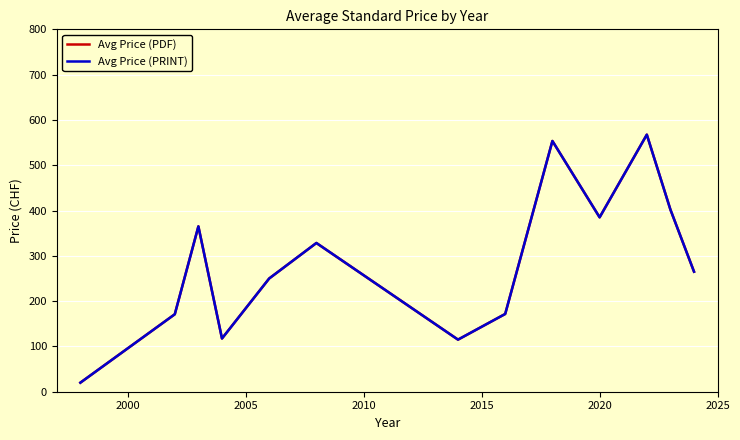

Does the chart have visible grid lines?

Yes